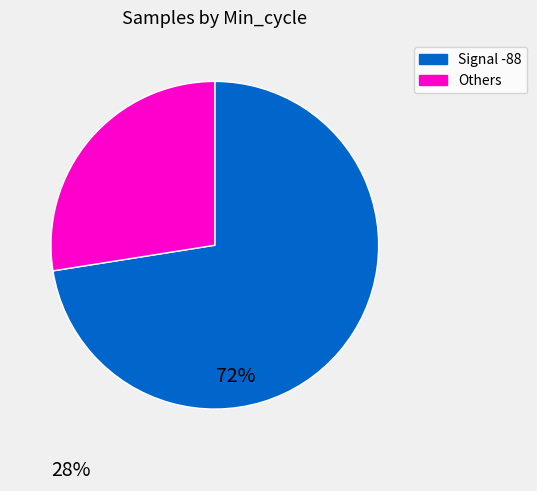

True or false: Signal -88 accounts for 83% of the total.

False